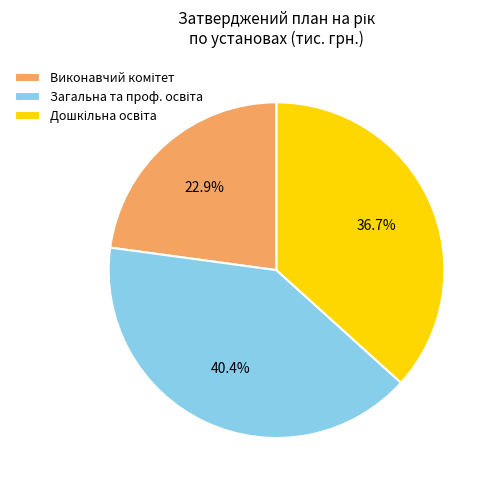

Is there any slice that represents more than half of the pie?

No